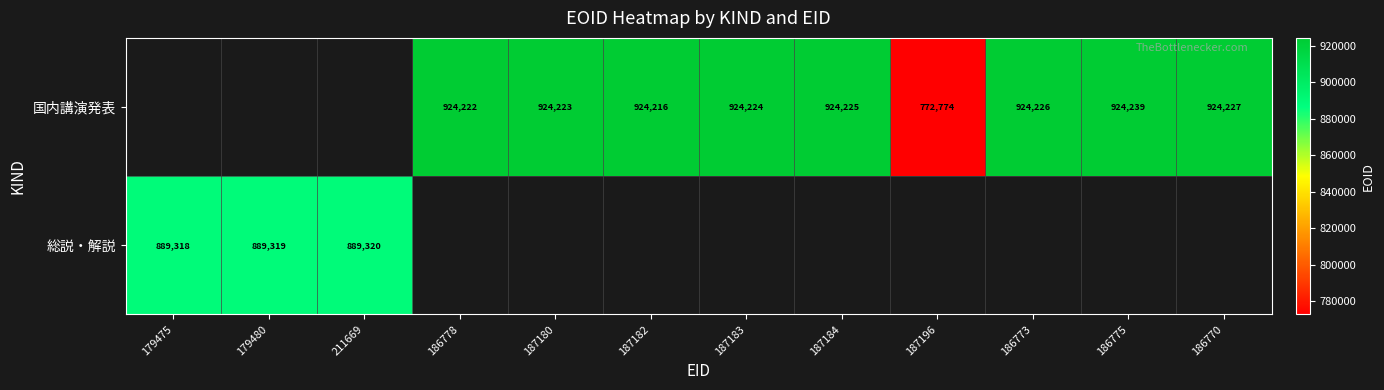

Is it true that 国内講演発表 equals 924225 at 187184?

True